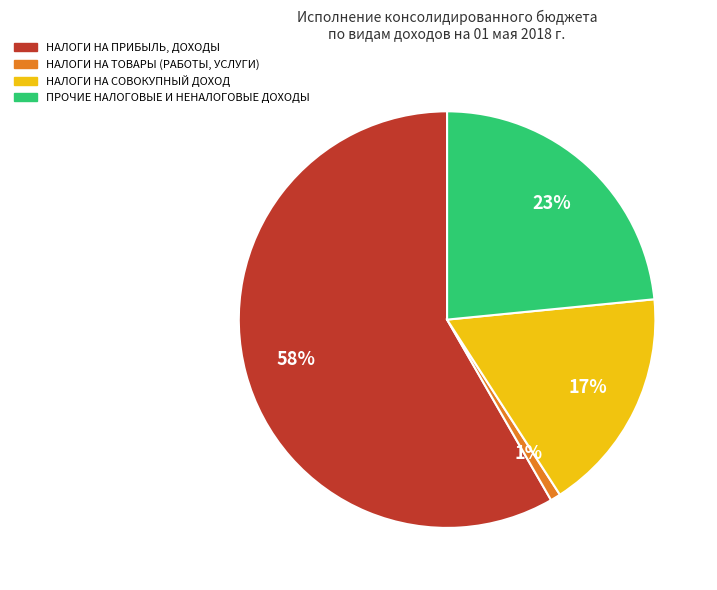

Count the number of slices in the pie.

4